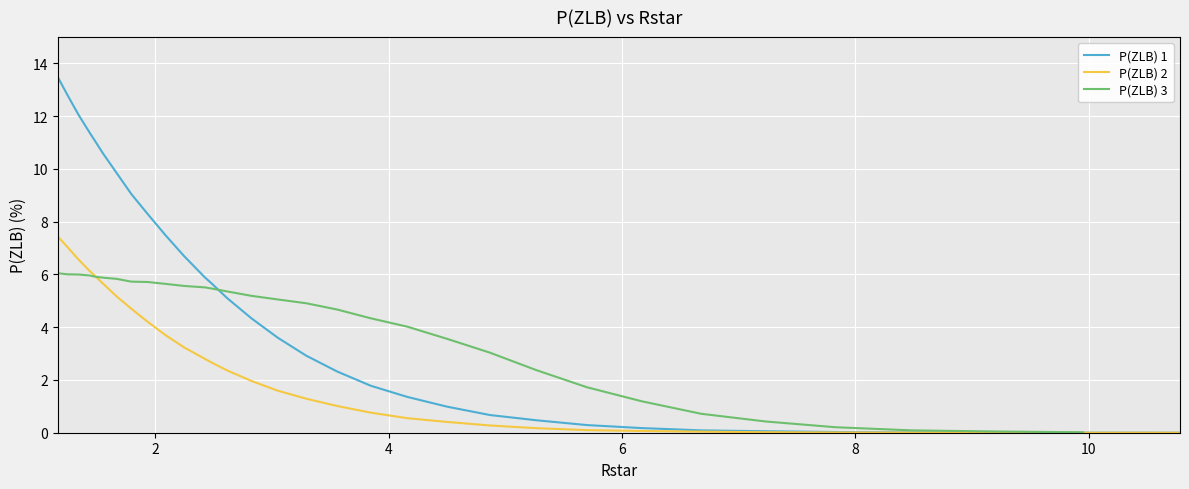

How many values exceed 3?

17